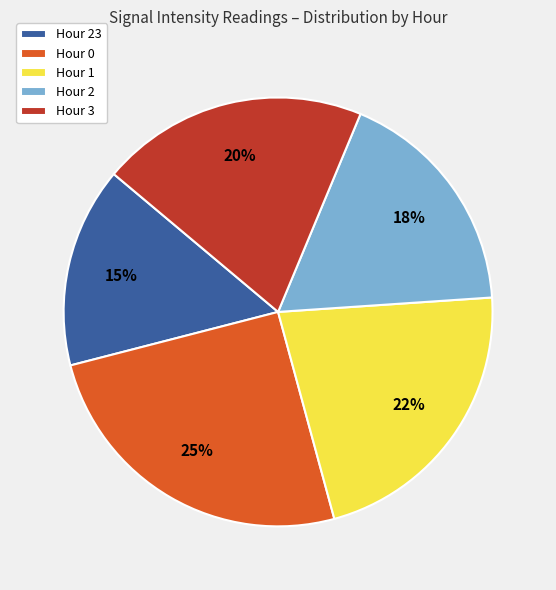

Is there a majority slice in this chart?

No